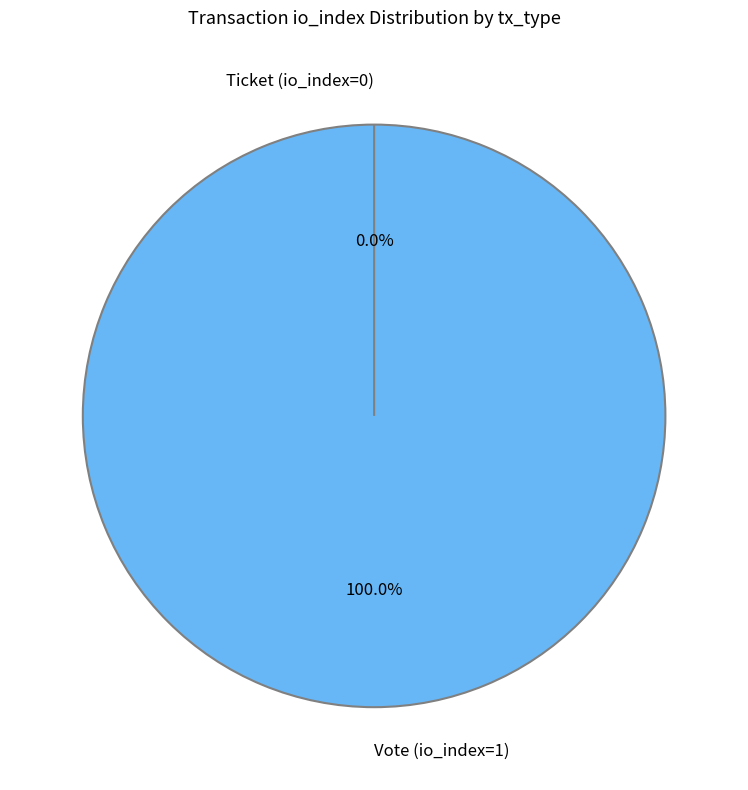

Which slice is the largest?

Vote (io_index=1)